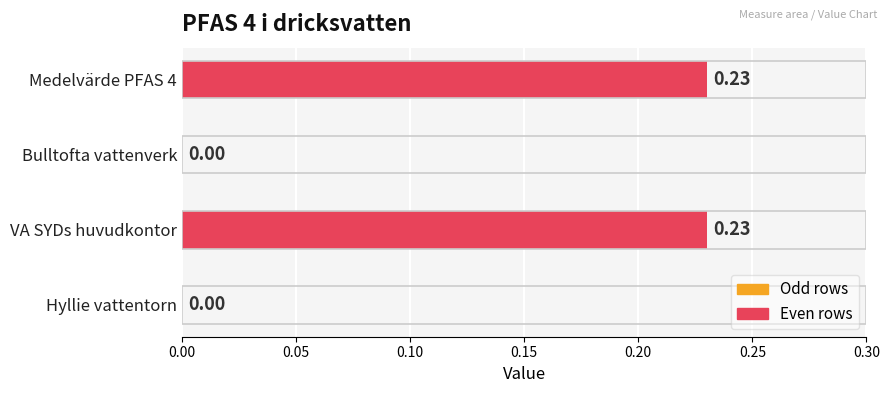

What is the change in value from Hyllie vattentorn to VA SYDs huvudkontor?

+0.2